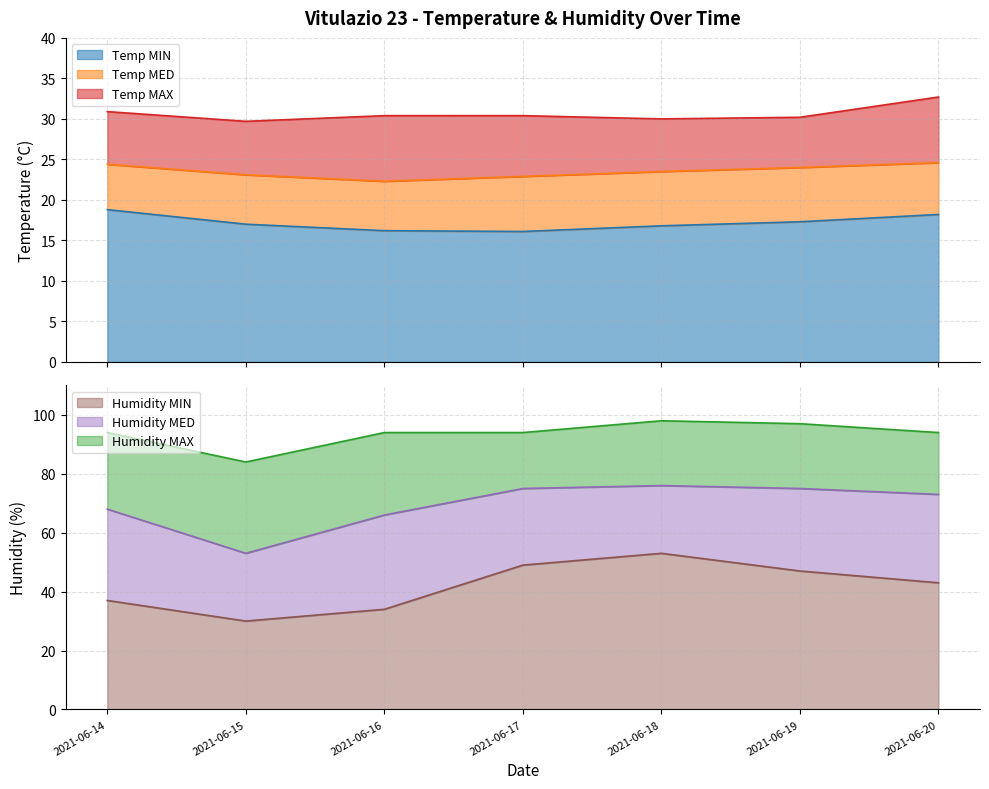

Does the chart display data point markers on the line(s)?

No